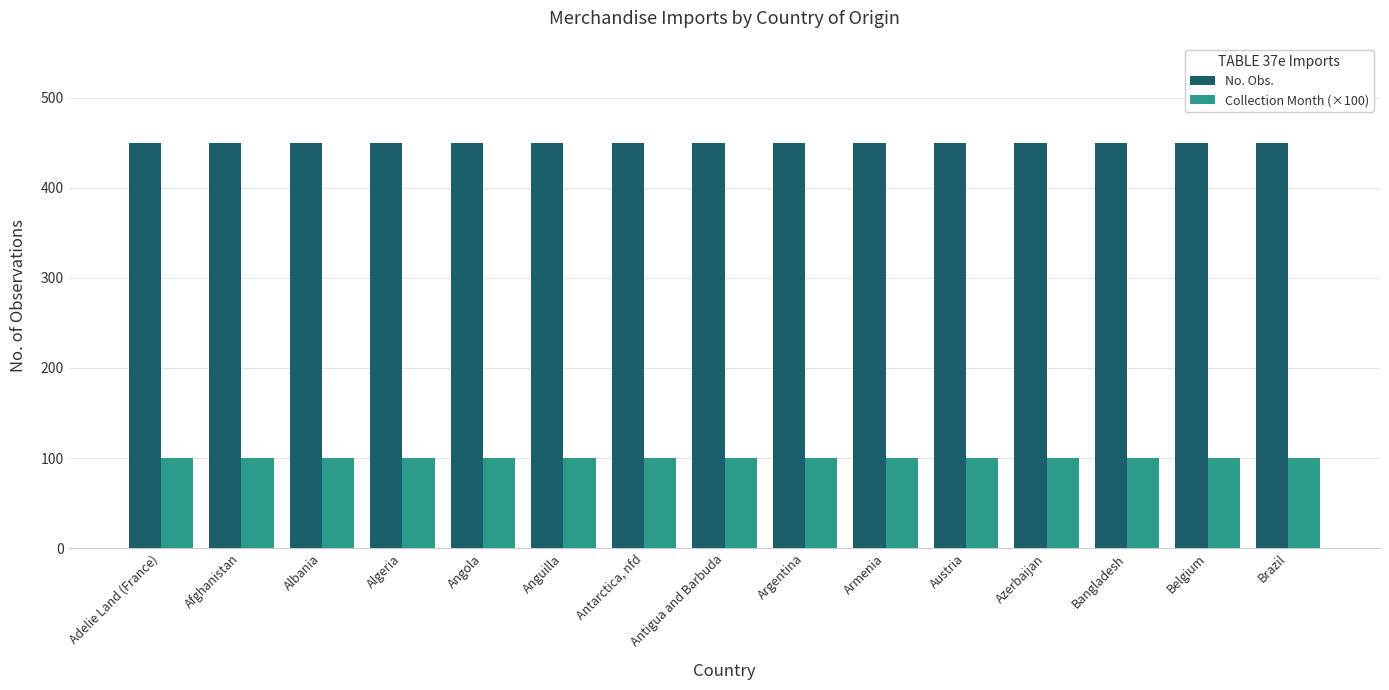

The value of No. Obs. at Angola is 288. True or false?

False